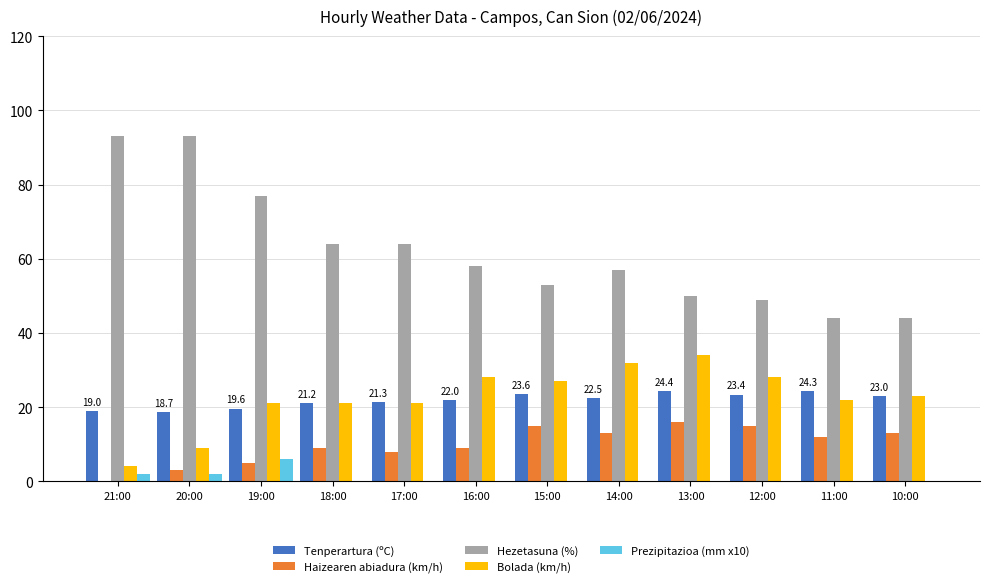

The Hezetasuna (%) series shows 83.8 at 16:00. True or false?

False